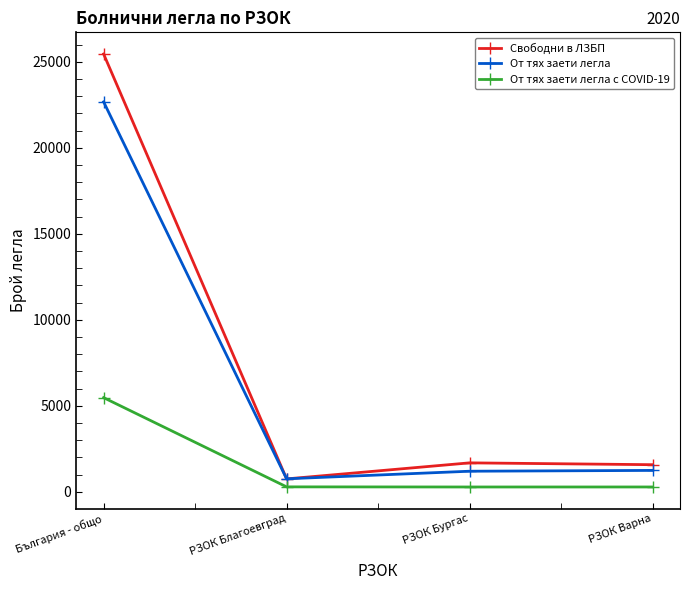

Which series changed the most between България - общо and РЗОК Варна?

Свободни в ЛЗБП